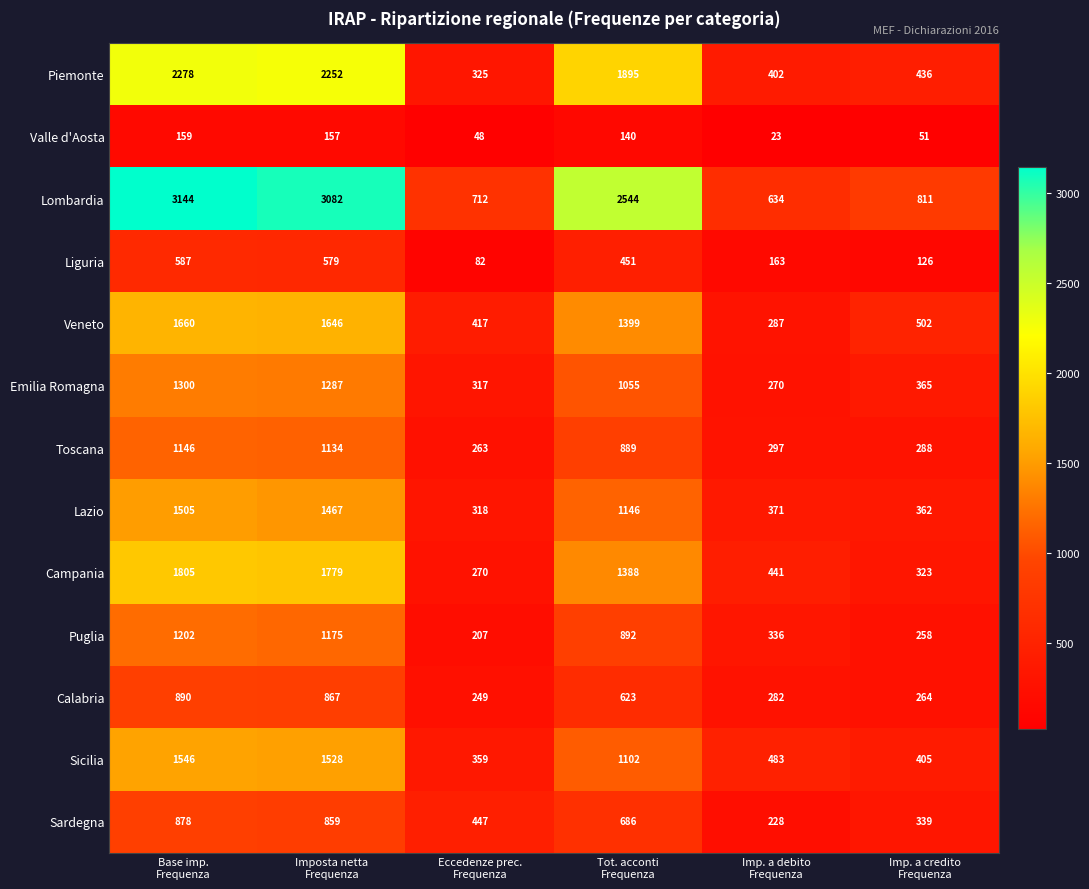

List the series in order of their peak value, highest first.

Lombardia, Piemonte, Campania, Veneto, Sicilia, Lazio, Emilia Romagna, Puglia, Toscana, Calabria, Sardegna, Liguria, Valle d'Aosta